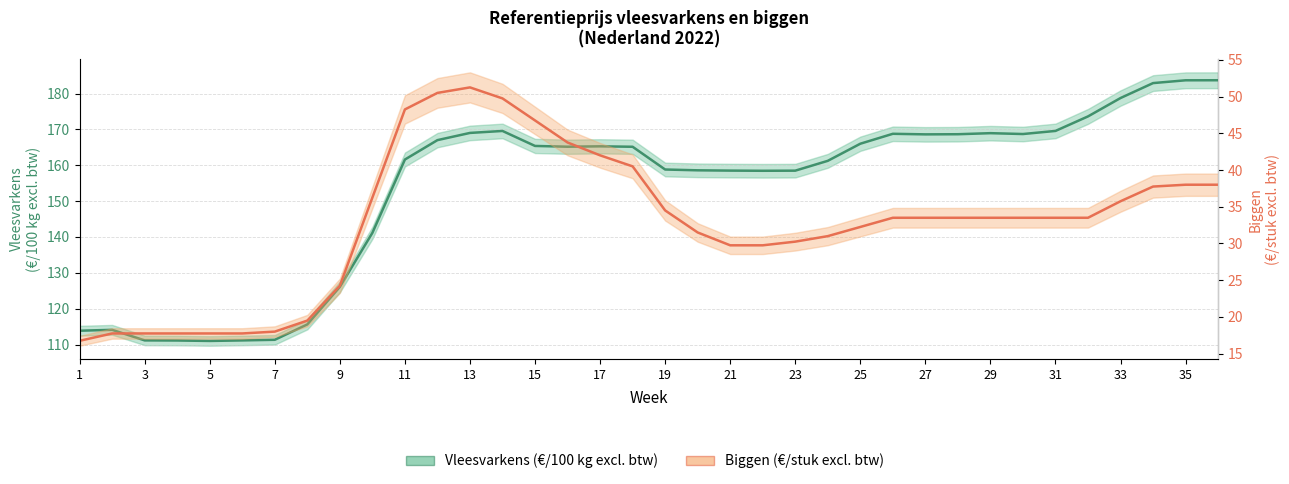

True or false: Biggen (€/stuk) has more than 1 interior local peaks.

False